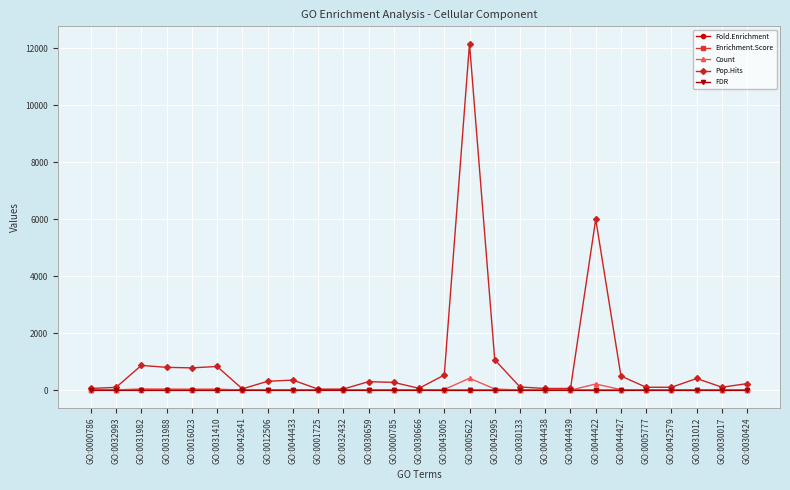

How many data points in Enrichment.Score are above 2?

24